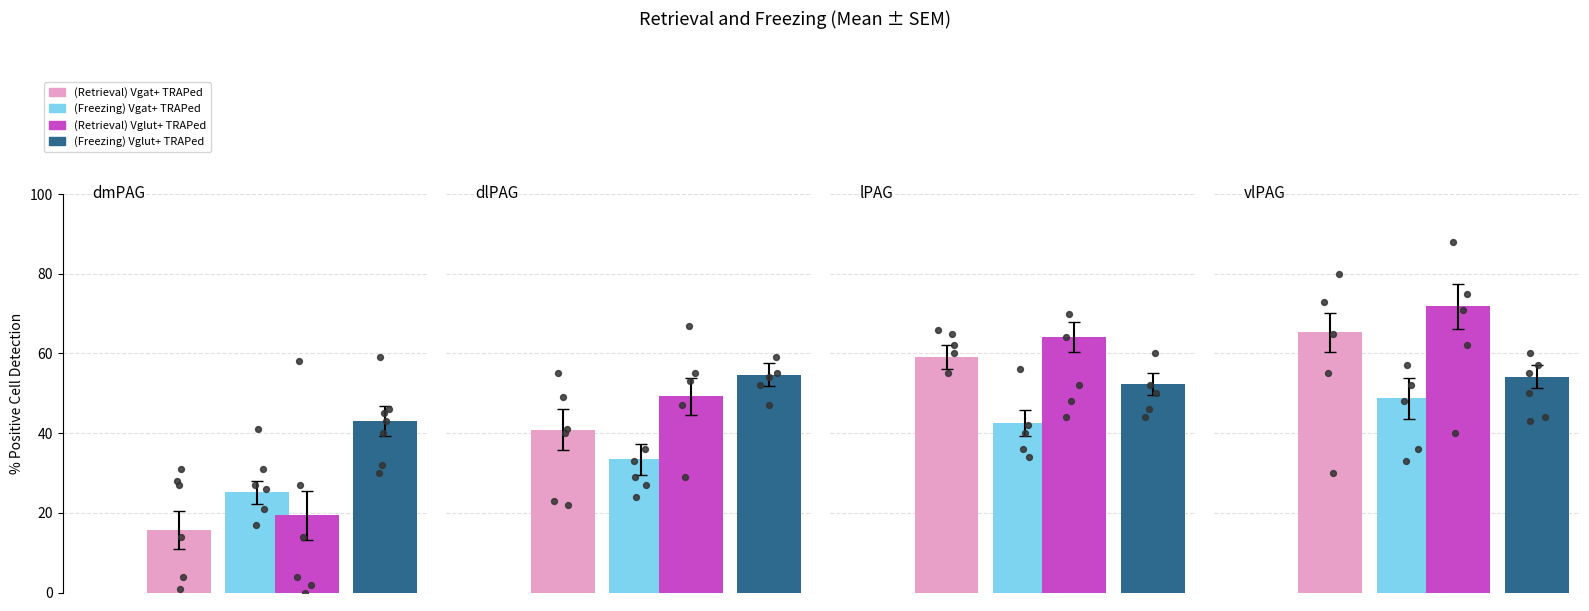

What is the total value across all series at 0?

103.3